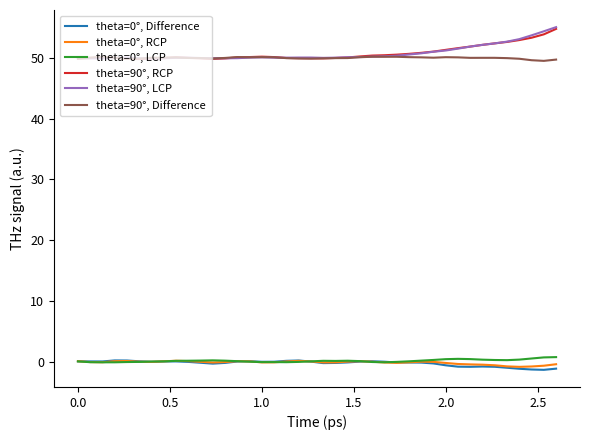

What is the maximum value for theta=90°, LCP?

55.1